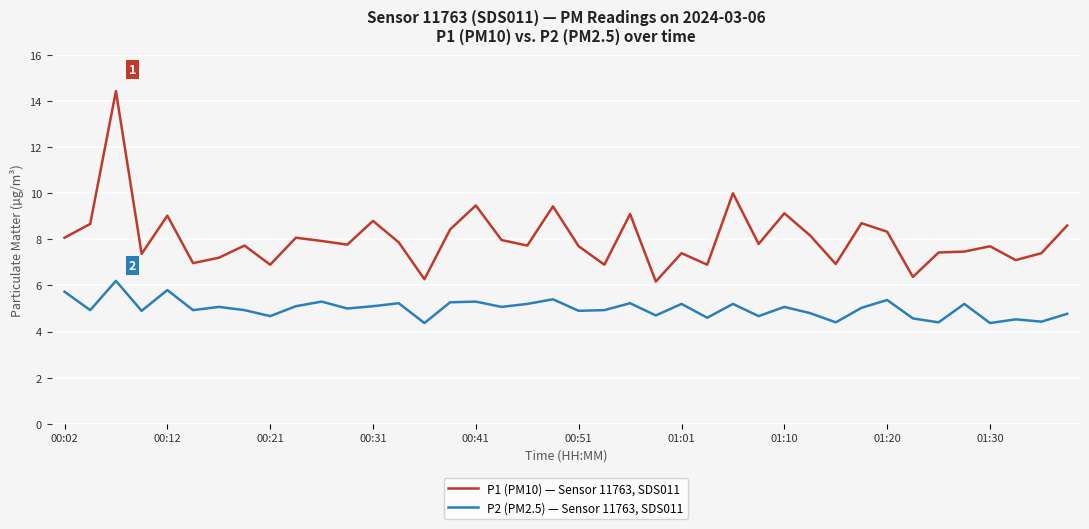

What is the sum of all P2 (PM2.5) — Sensor 11763, SDS011 values?

199.9